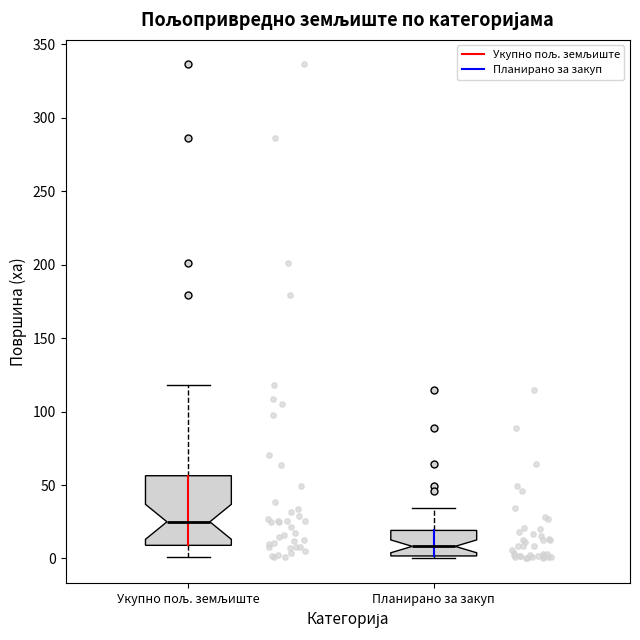

Reading left to right, transcribe this box plot: for each box, give where its median line is, the range the box spans, and where its two whiskers end, as read against the y-axis. The values are not printed on the chart, so give them approximately, as read against the axis.

Укупно пољ. земљиште: median 25, box 10 to 55, whiskers 0 to 120
Планирано за закуп: median 10, box 0 to 20, whiskers 0 (just below the box's lower edge) to 35